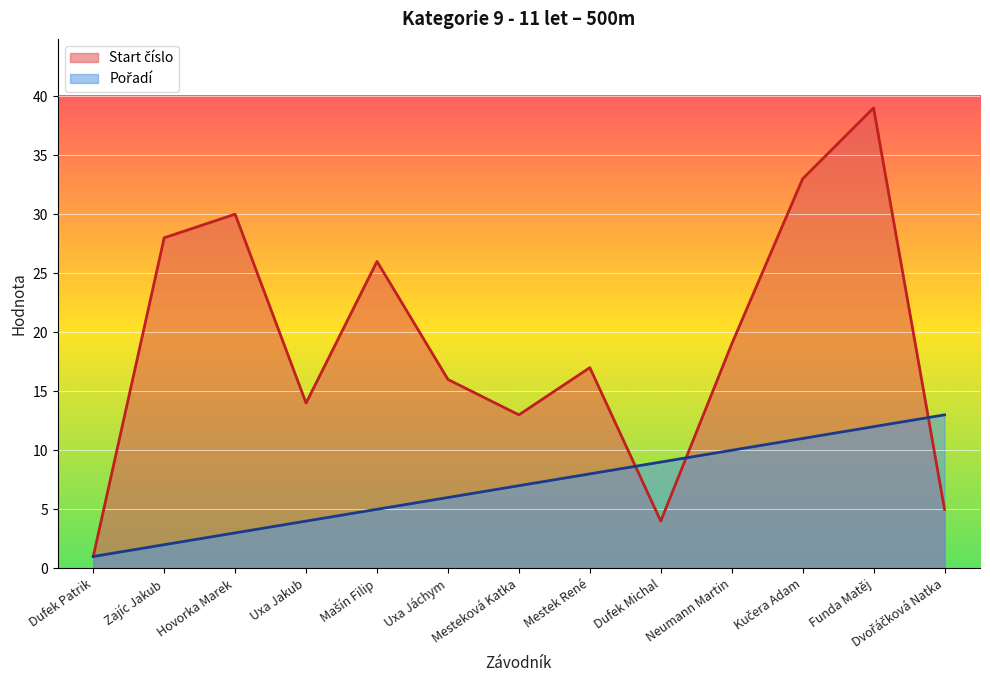

What are all the series names shown in the legend?

Start číslo, Pořadí